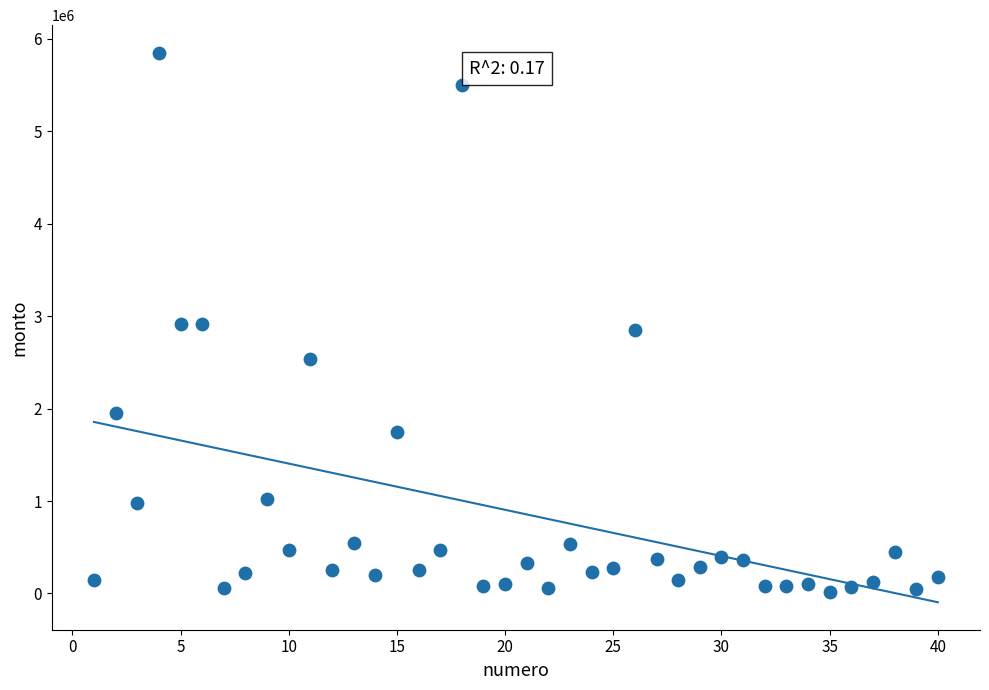

What is the range of X values (max minus min)?

39